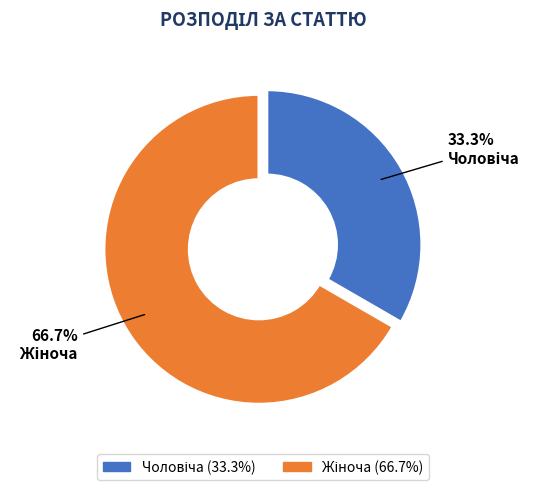

Does any single category account for the majority?

Yes